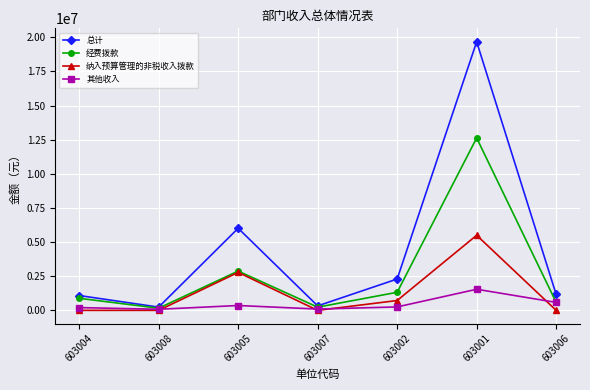

Where is the first local maximum for 总计?

603005